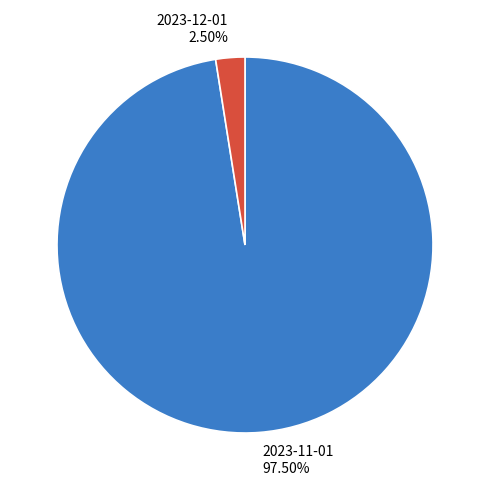

To the nearest percent, what is the difference between the largest and smallest slice percentages?

95%